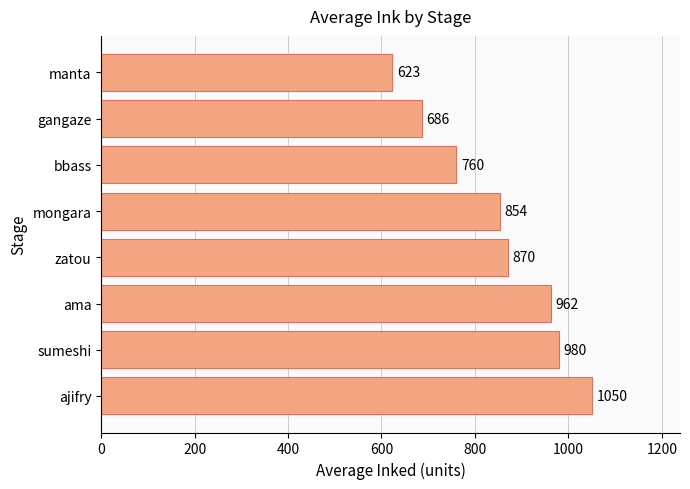

At which label is the value closest to 836?

mongara